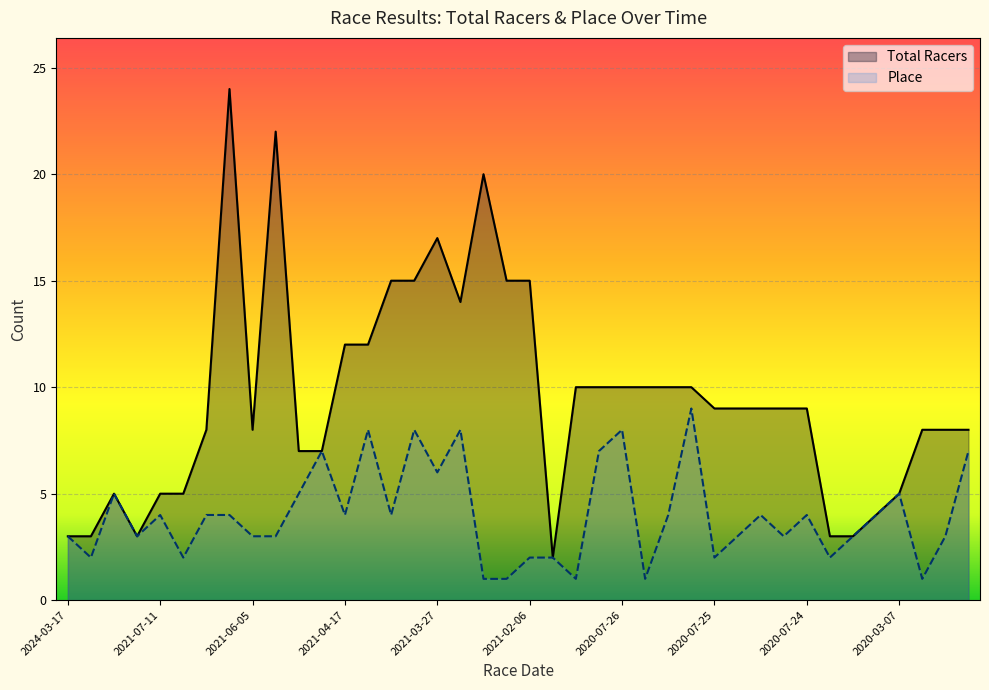

Is it true that Place equals 11 at 2021-04-17?

False